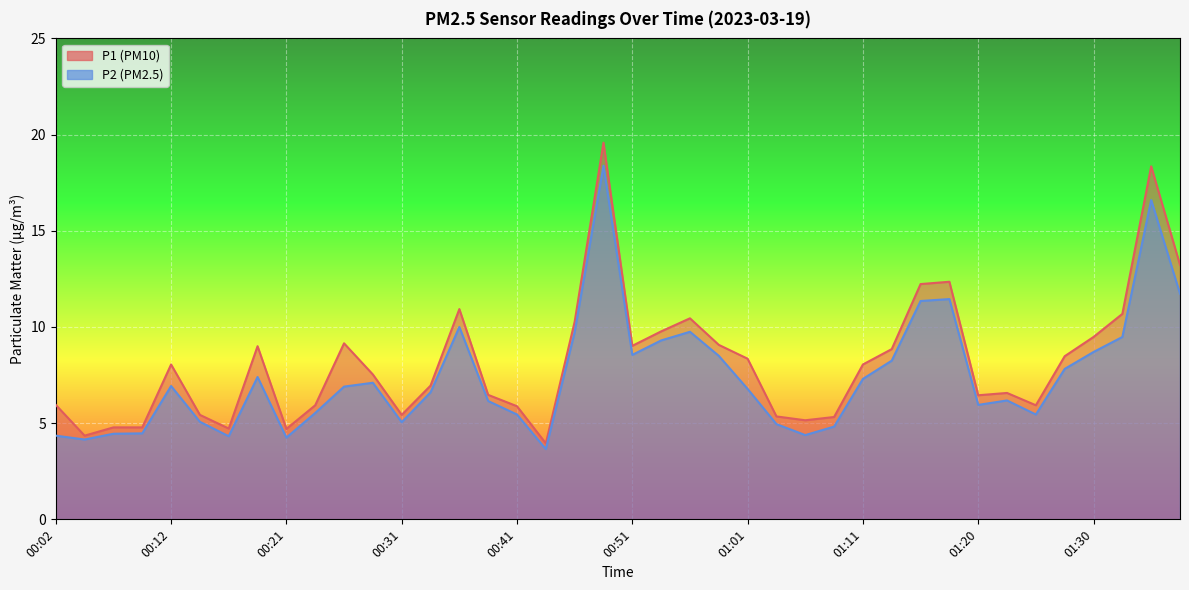

What is the label of the 30th point from the right?

00:26